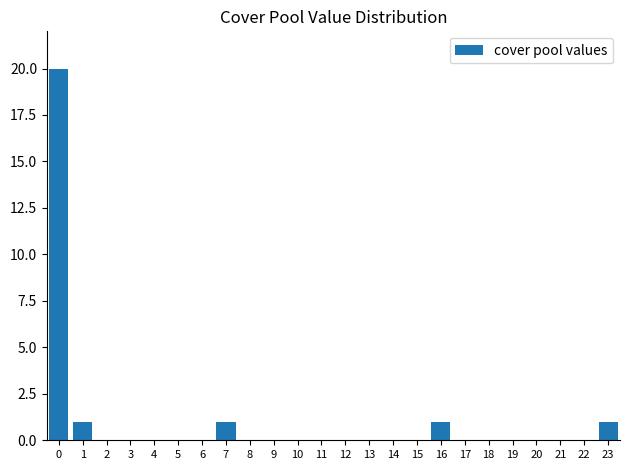

Reading left to right, list all the values displayed in this chart.

0=20	1=1	2=0	3=0	4=0	5=0	6=0	7=1	8=0	9=0	10=0	11=0	12=0	13=0	14=0	15=0	16=1	17=0	18=0	19=0	20=0	21=0	22=0	23=1